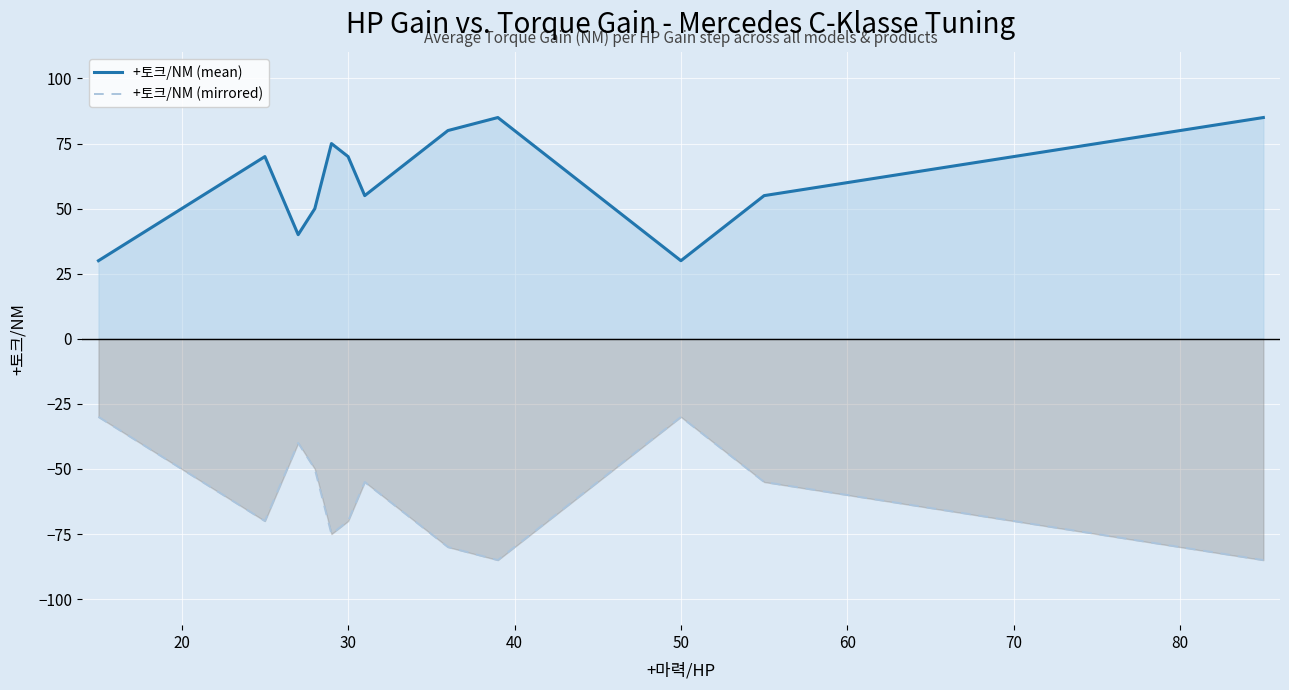

True or false: +토크/NM (mean) and +토크/NM (mirrored) cross at least once.

False